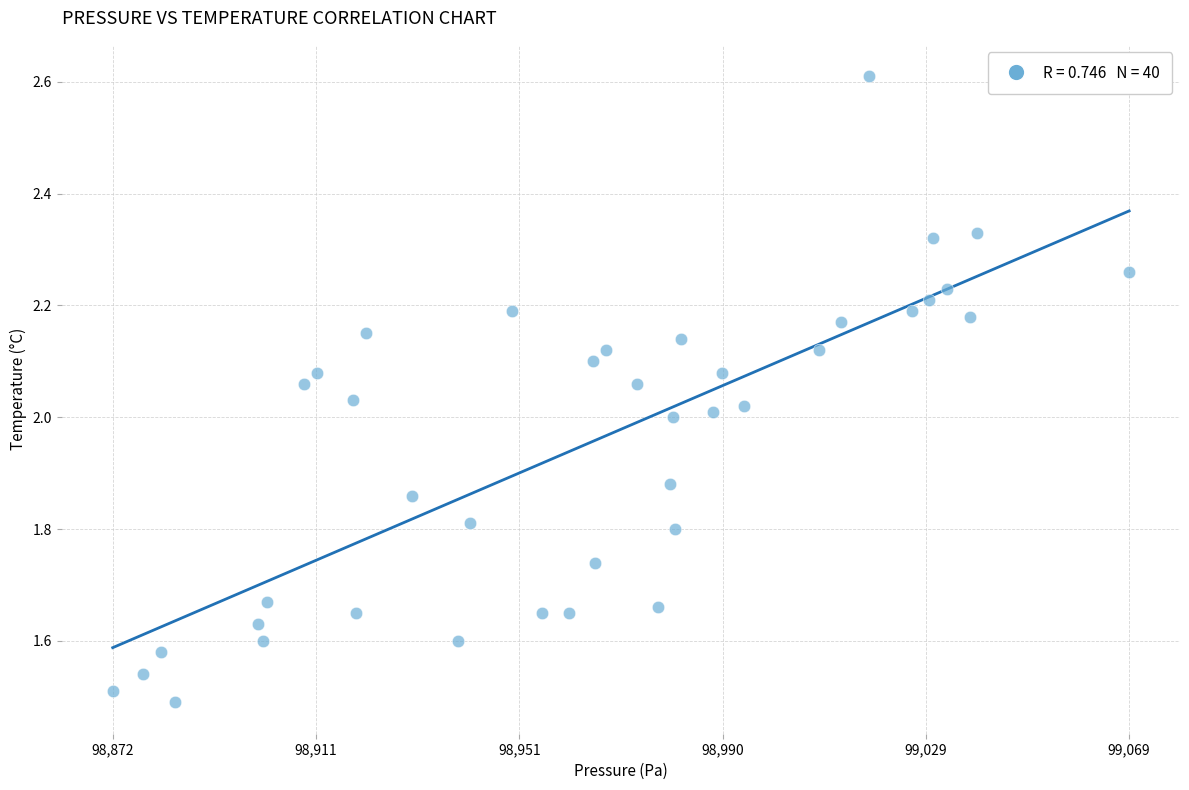

What is the range of Y values (max minus min)?

1.1